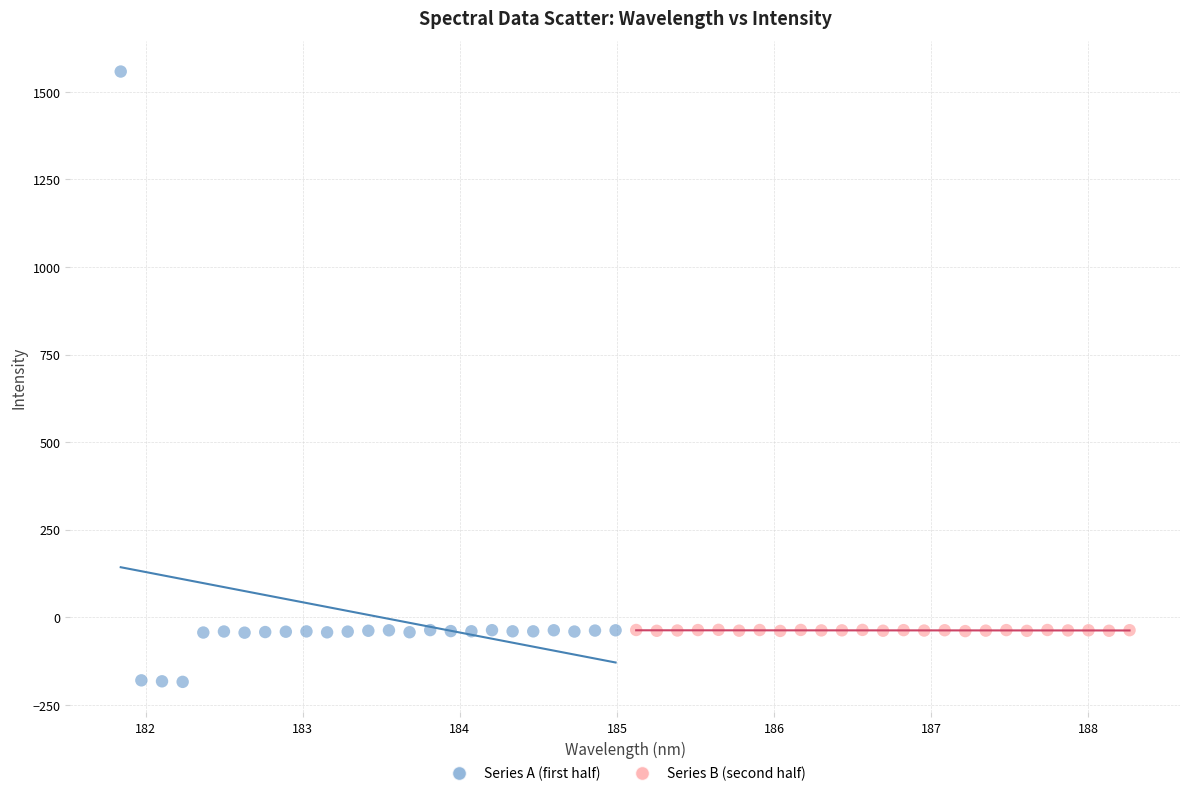

Which series contains the highest Y value?

Series A (first half)